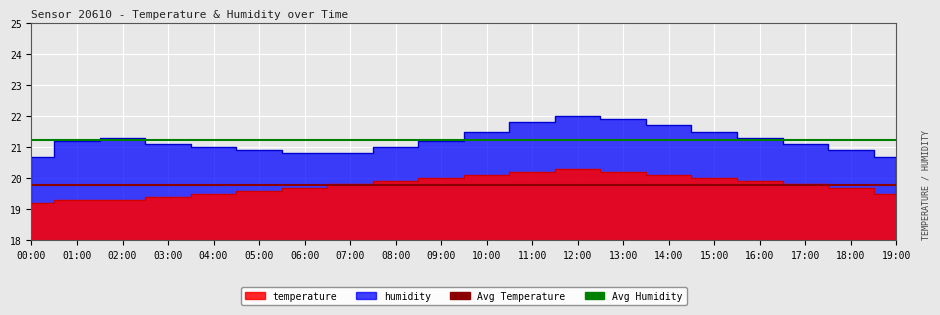

At which label is Avg Temperature closest to 19?

00:00